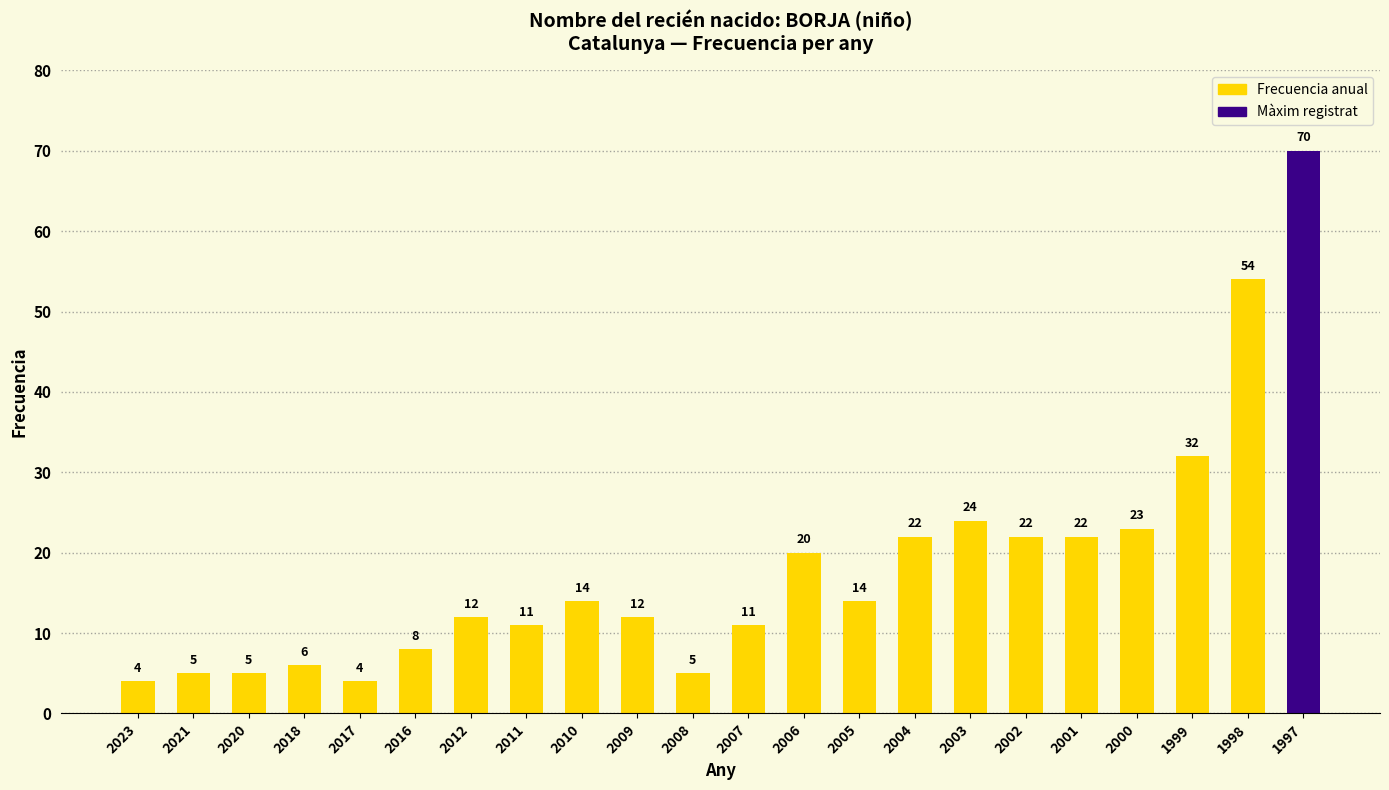

Reading left to right, extract all data points from this chart.

4	5	5	6	4	8	12	11	14	12	5	11	20	14	22	24	22	22	23	32	54	70